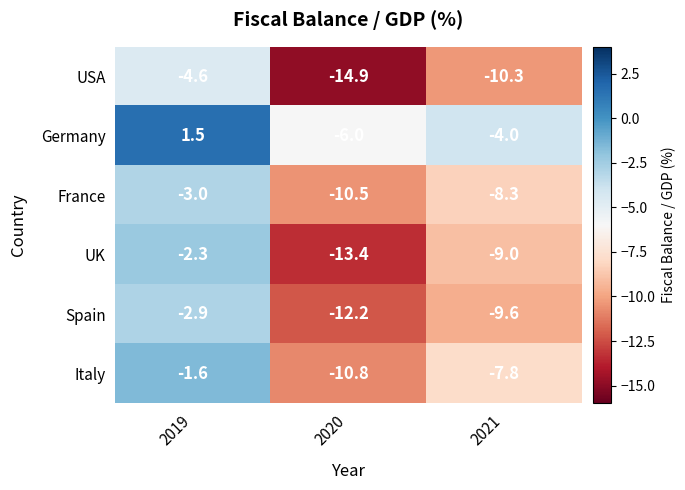

Which category has the lowest value across all series?

2020